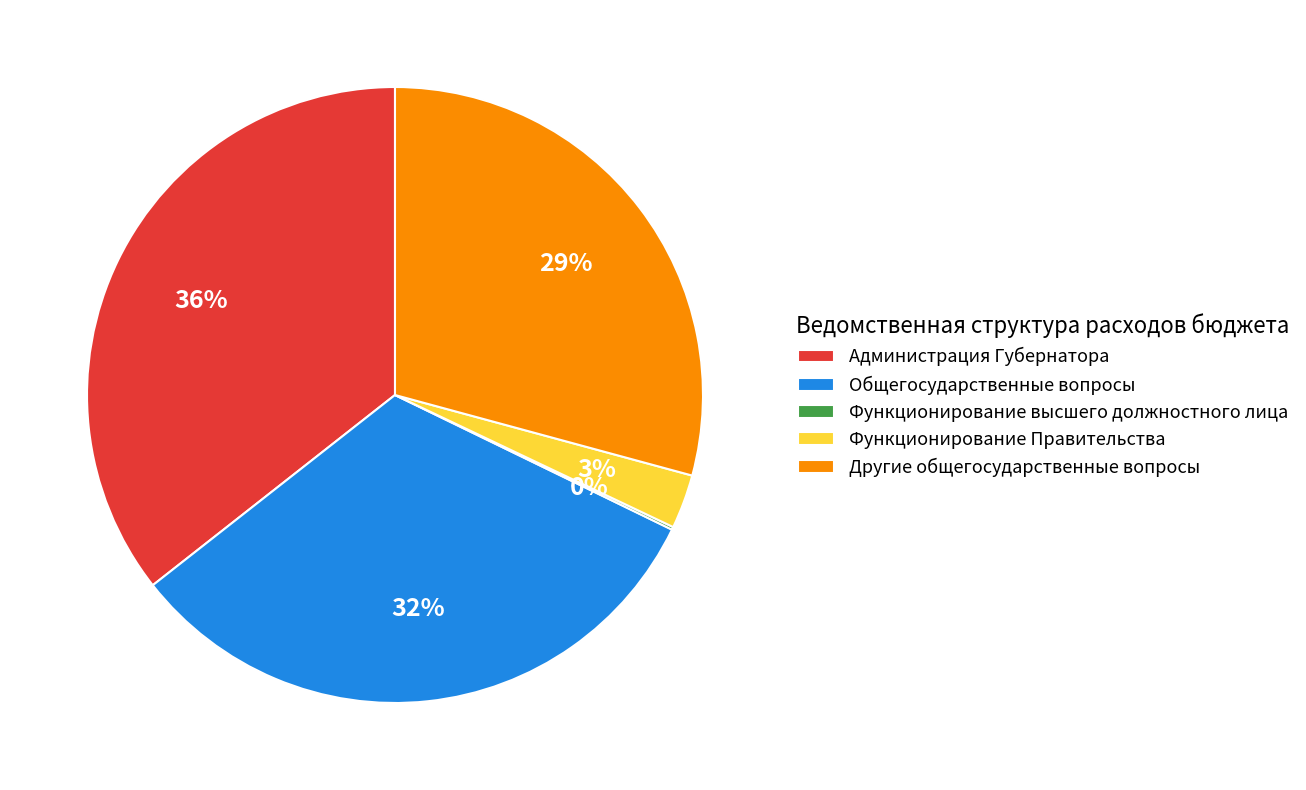

Is the sum of Администрация Губернатора and Функционирование Правительства greater than half?

No